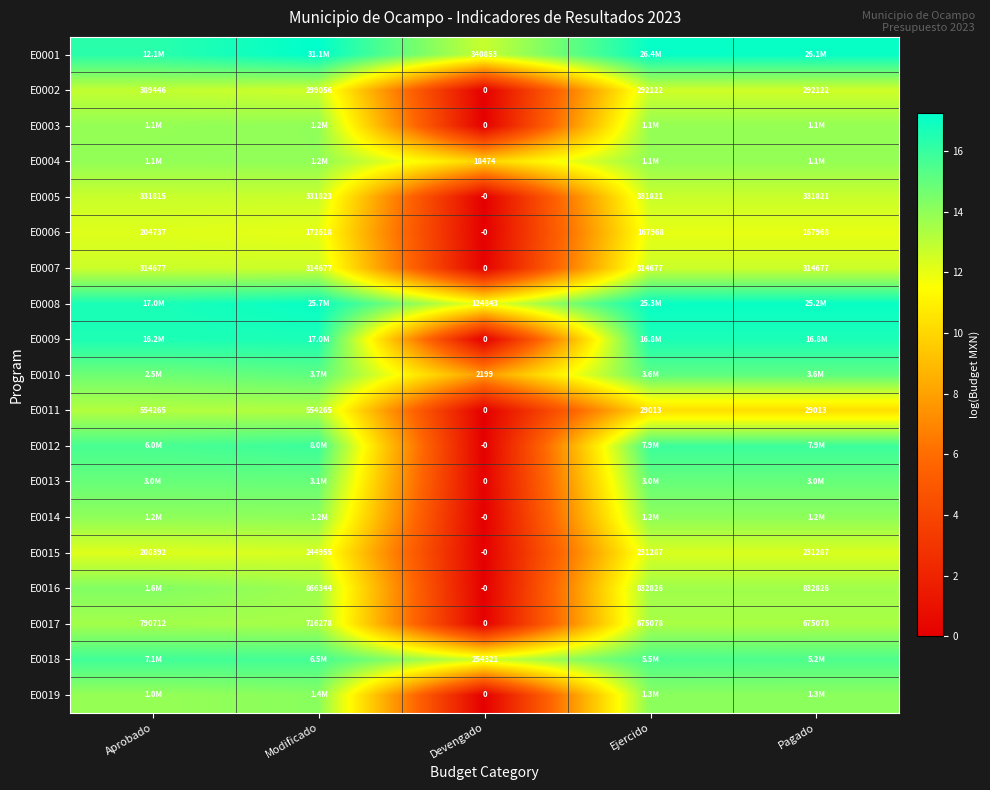

At which category is the sum across all series the highest?

Modificado